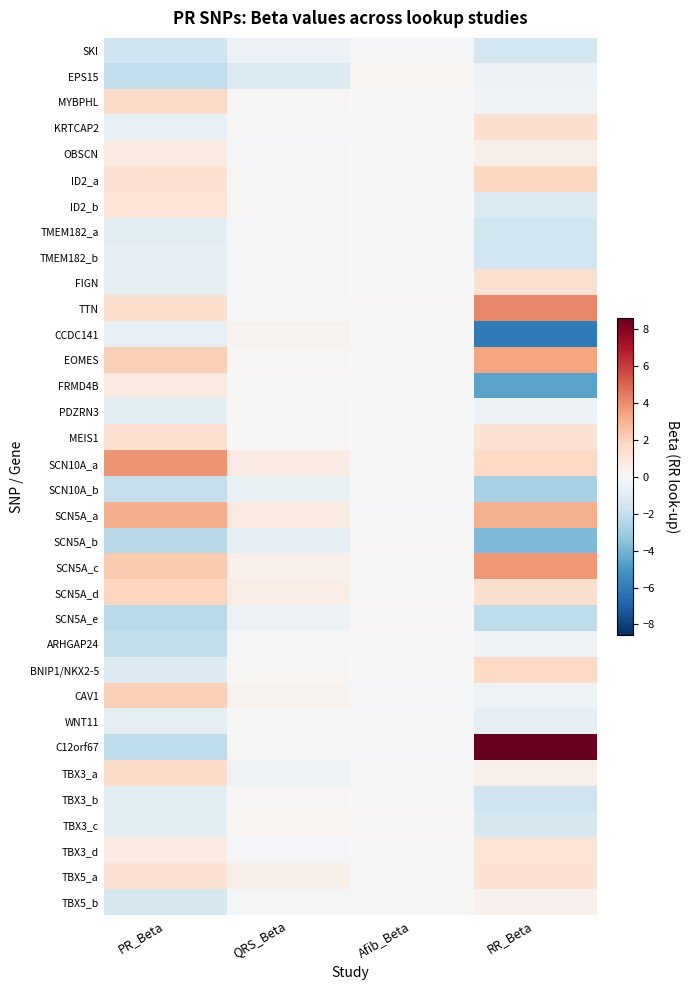

What is the total value across all series at QRS_Beta?

-0.1